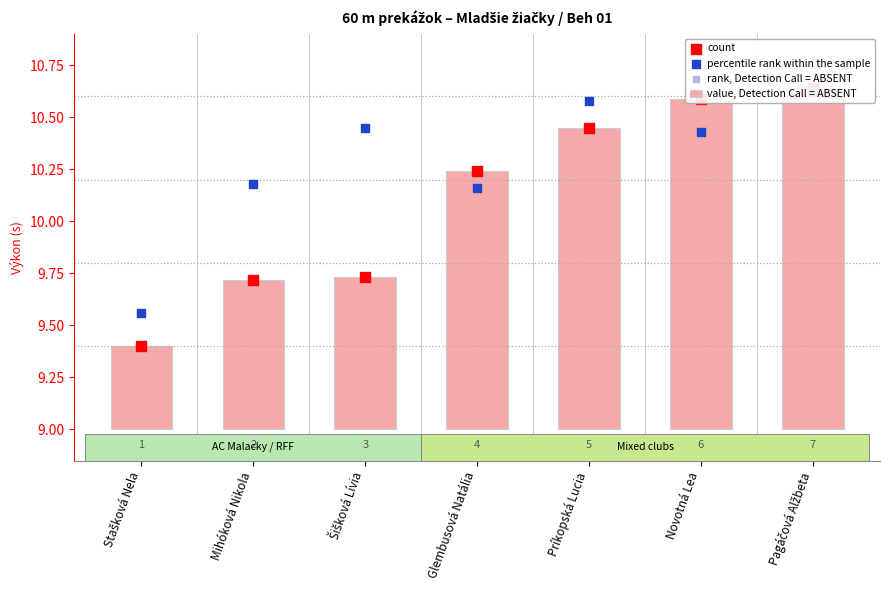

Which series has the widest spread of Y values?

value, Detection Call = ABSENT